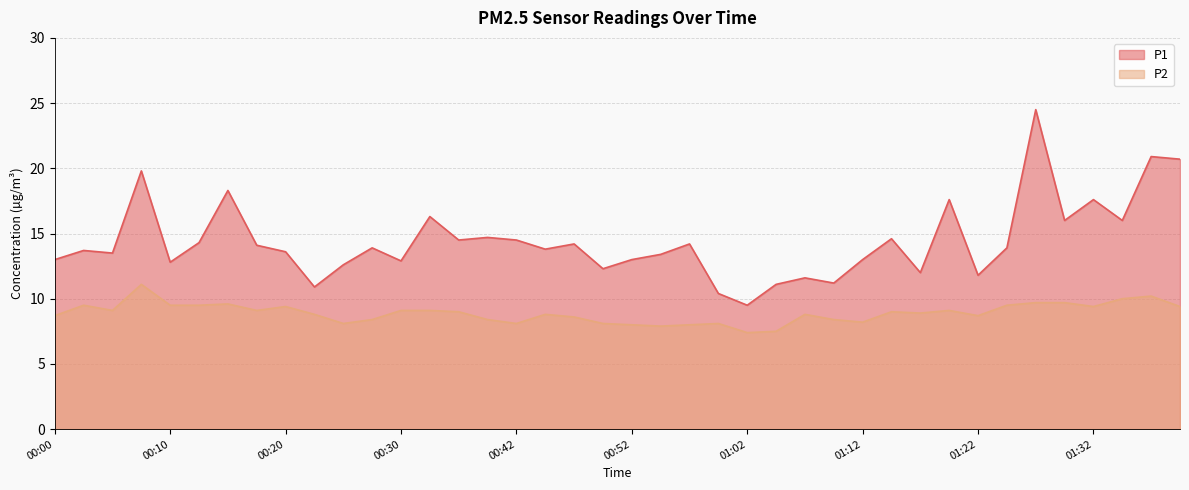

True or false: P2 has a value of 13.1 at 00:15.

False